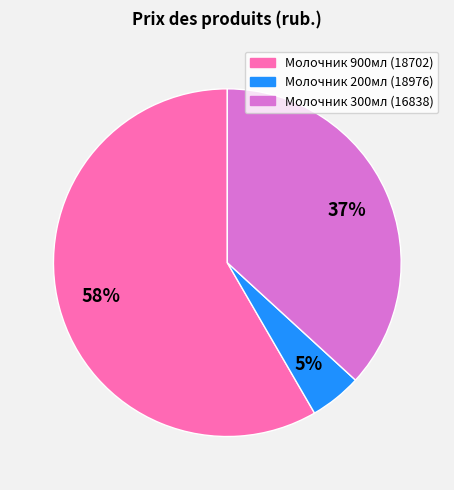

Count the number of slices in the pie.

3